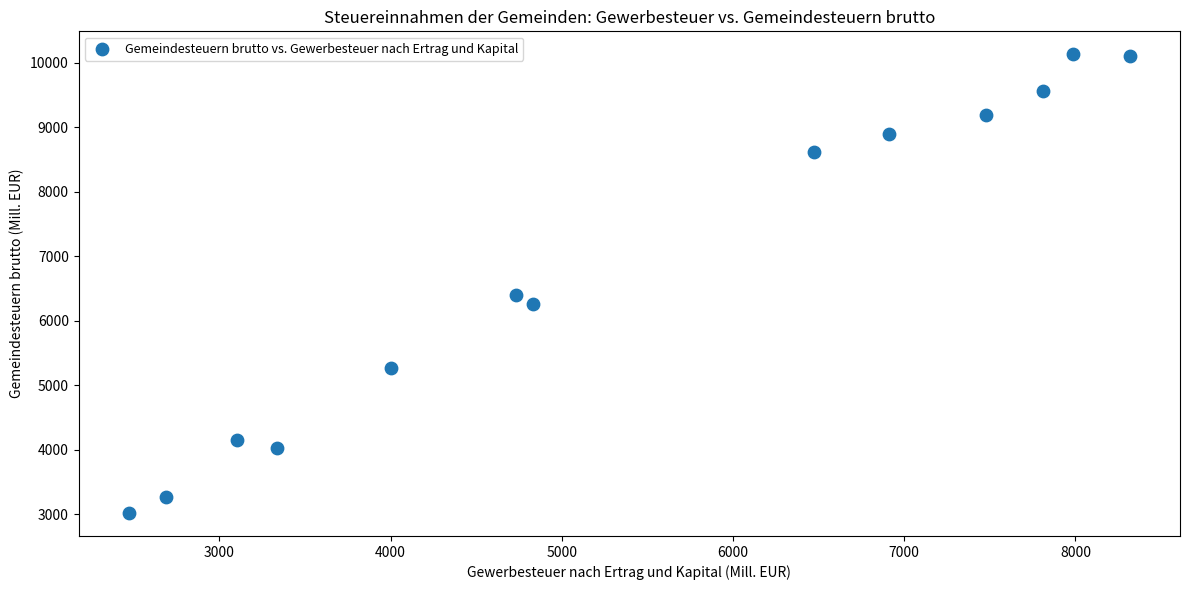

What Y value in the scatter plot is closest to 6575?

6399.0